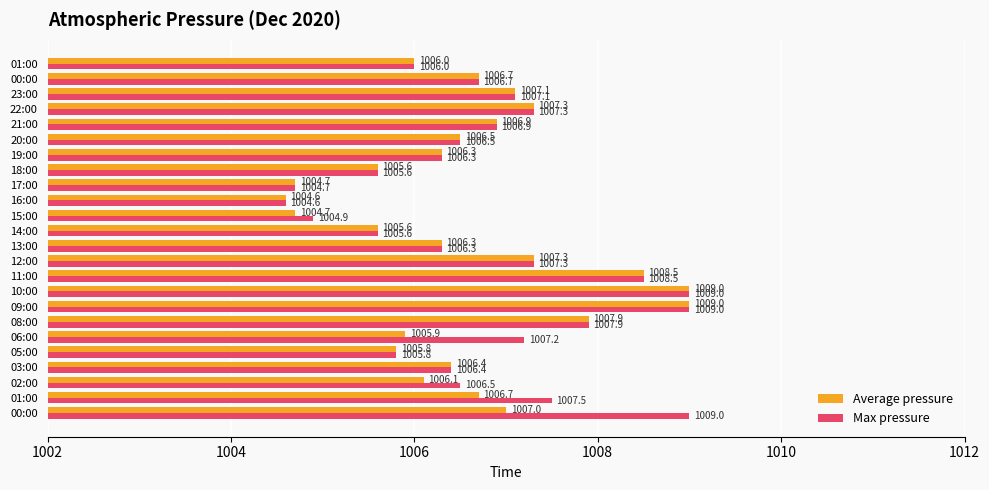

What are all the series names shown in the legend?

Average pressure, Max pressure